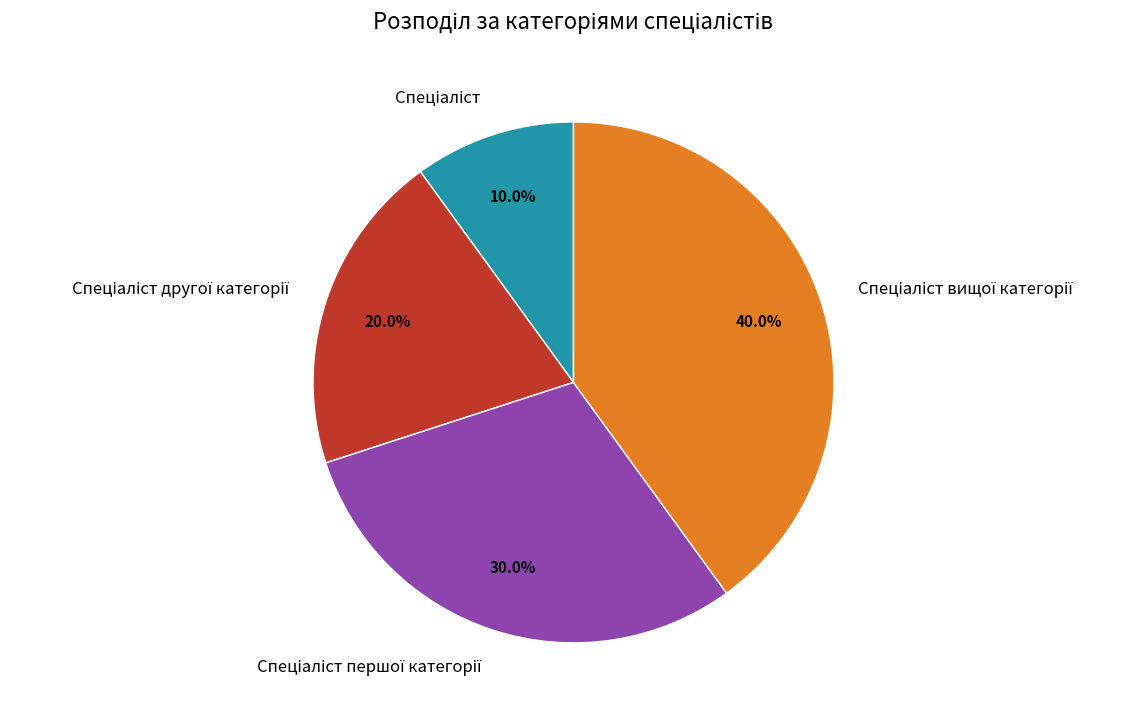

Is there a majority slice in this chart?

No